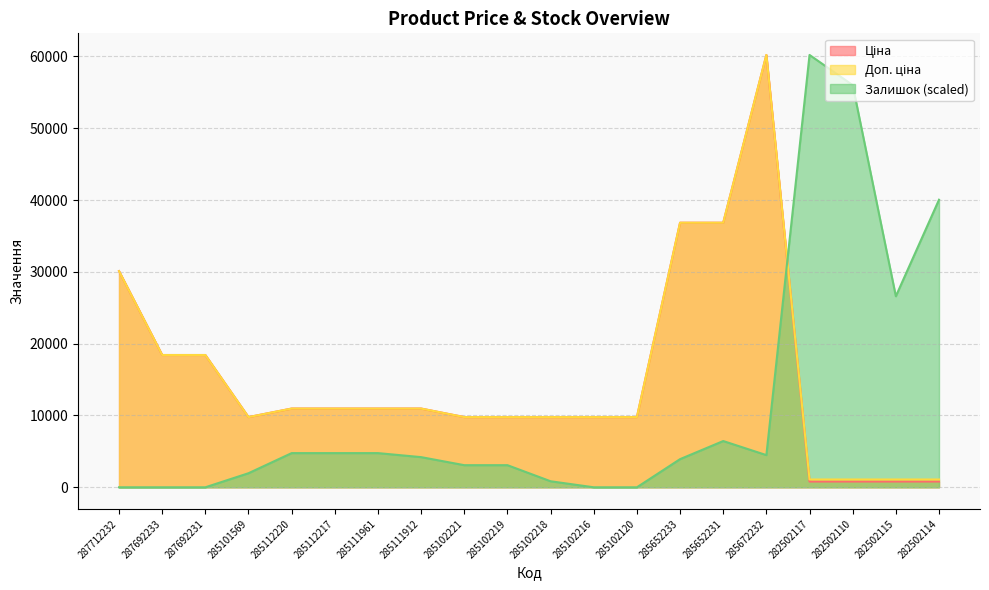

How many data points in Доп. ціна are above 10964?

10